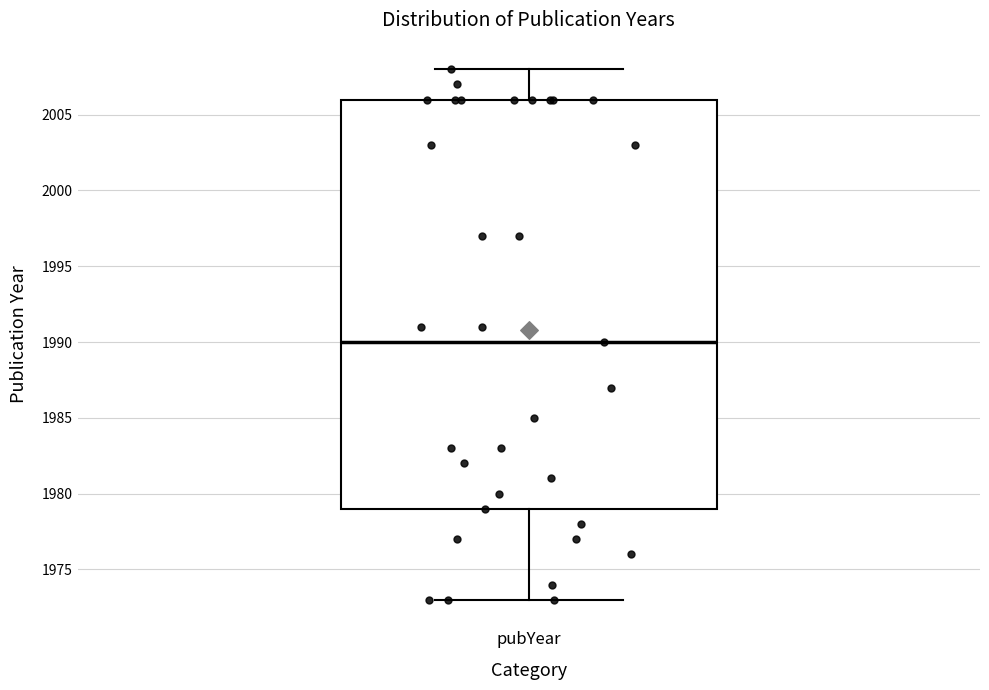

Transcribe this box plot: give where the median line is, the range the box spans, and where the two whiskers end, as read against the y-axis. The values are not printed on the chart, so give them approximately, as read against the axis.

median 1990, box 1979 to 2006, whiskers 1973 to 2008